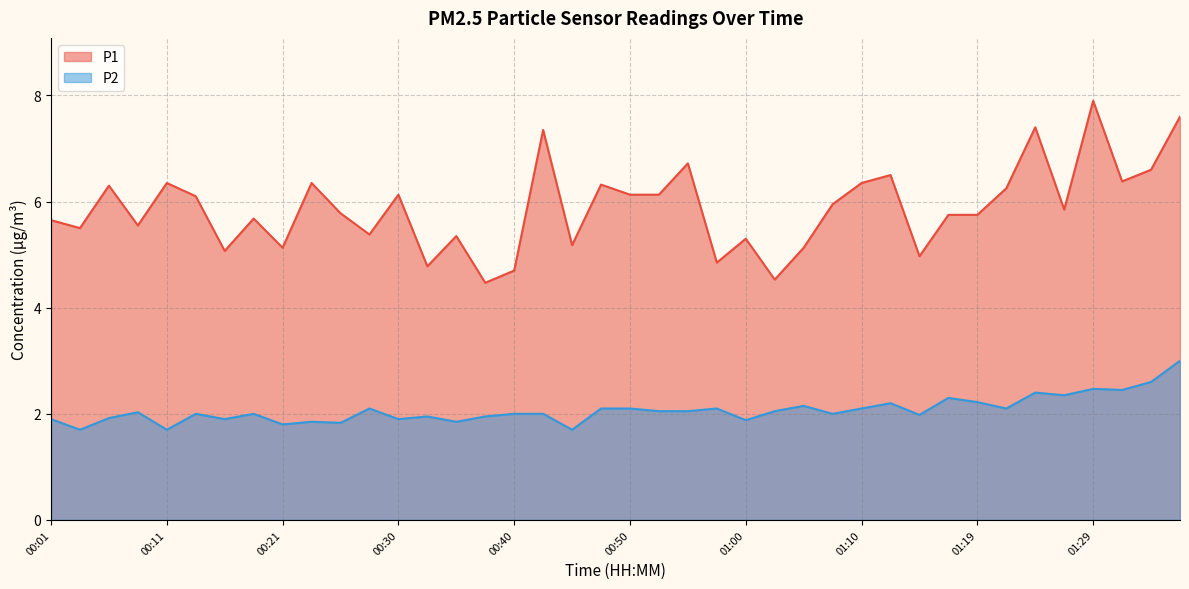

What is the sum of the P1 values at 01:02 and 00:21?

9.7